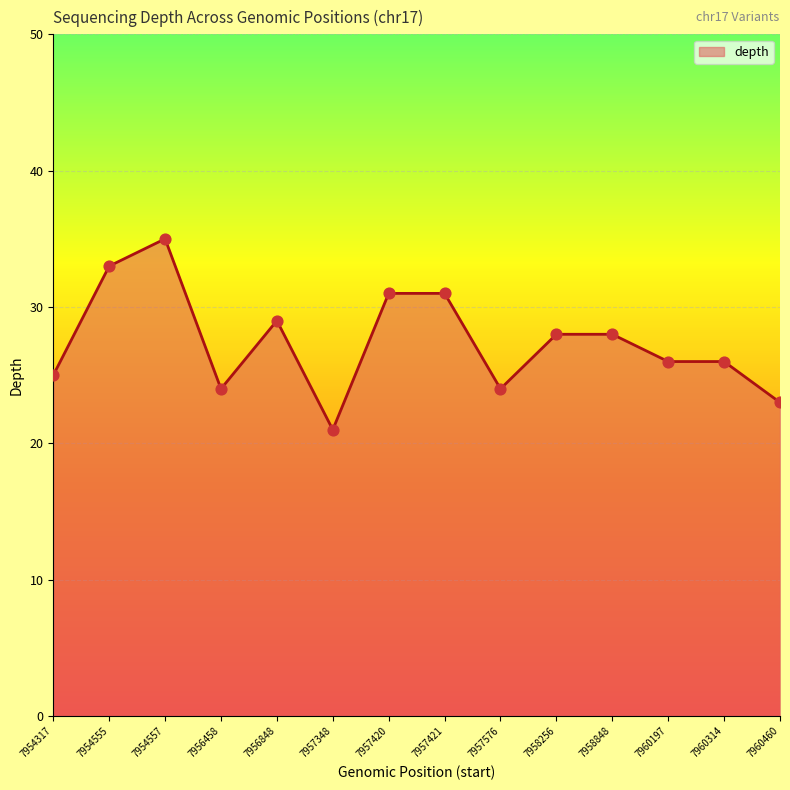

Between 7957576 and 7954555, which is larger?

7954555